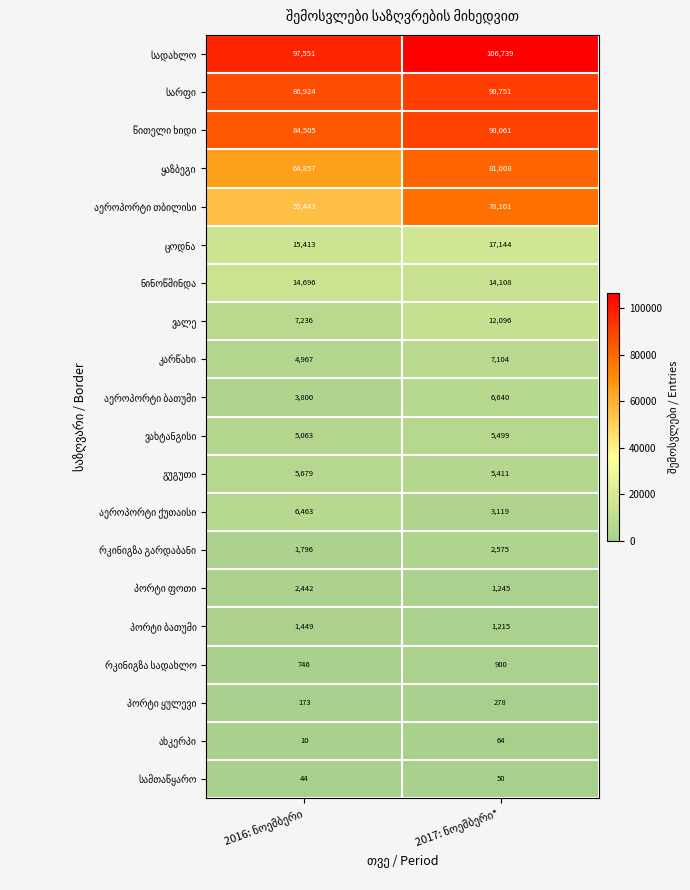

What is the smallest value displayed?

10